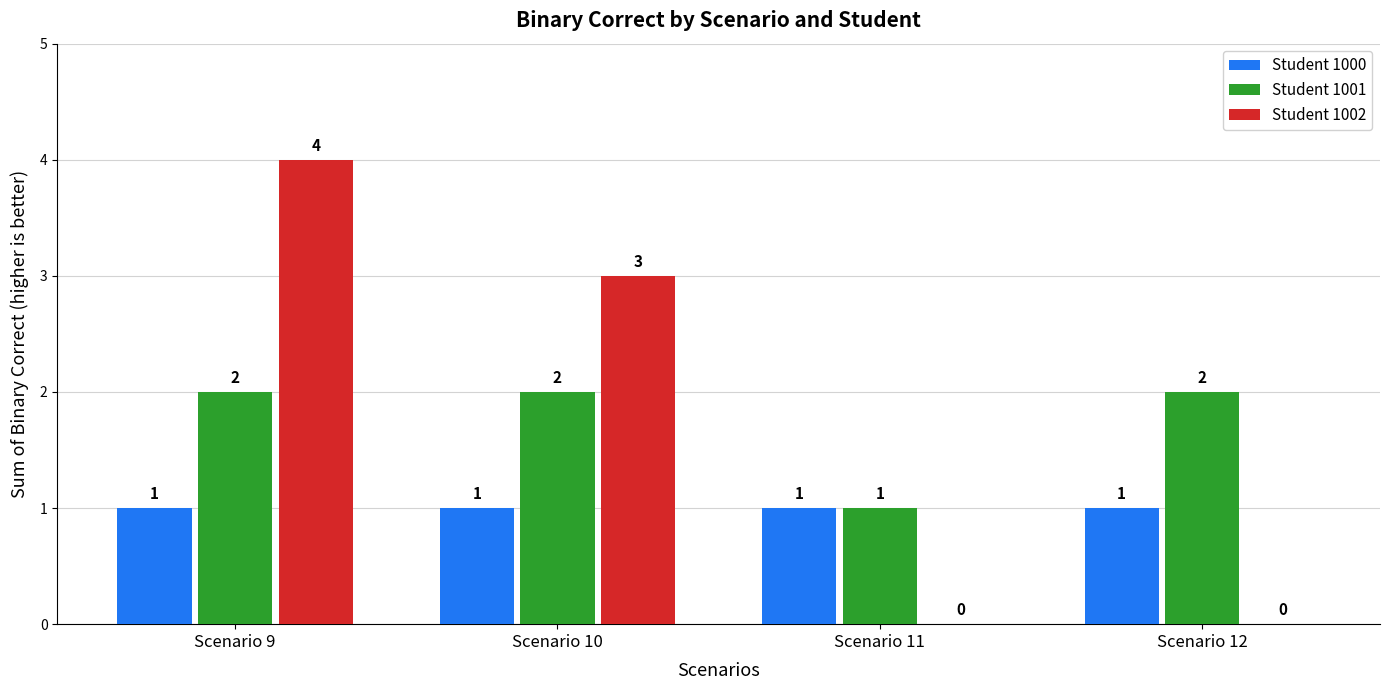

How many groups of bars are there?

4